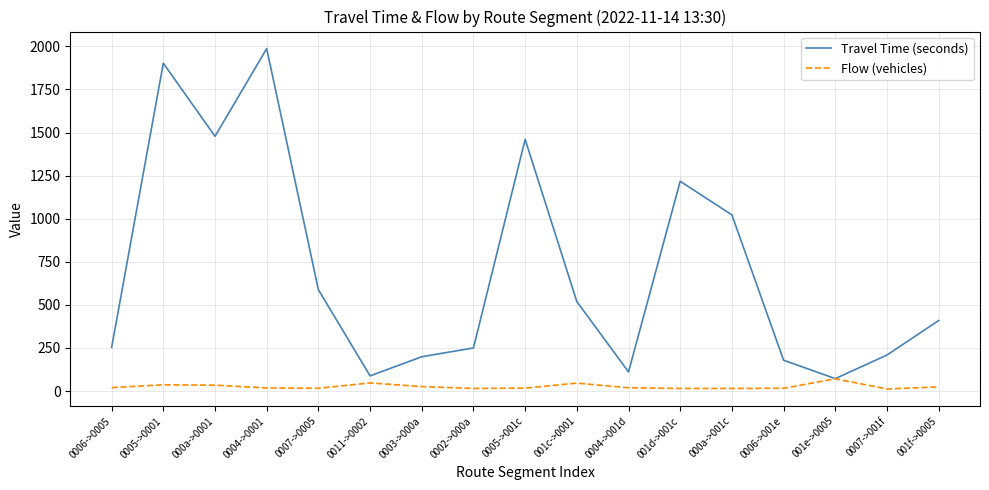

Between 0002->000a and 0005->001c, which series saw the biggest shift?

Travel Time (seconds)